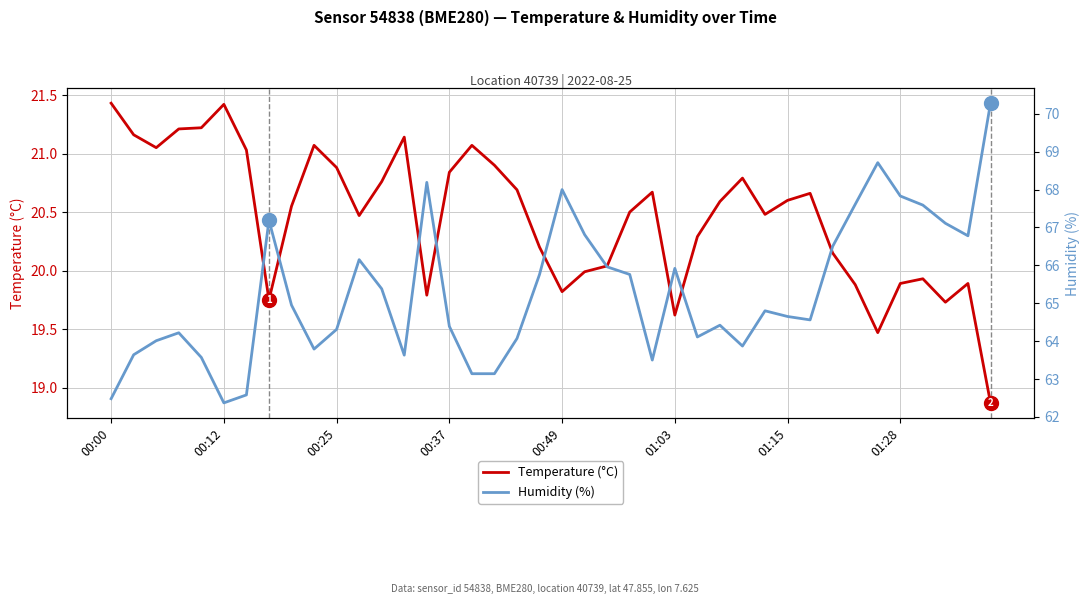

The Temperature (°C) series shows 20.8 at 00:37. True or false?

True